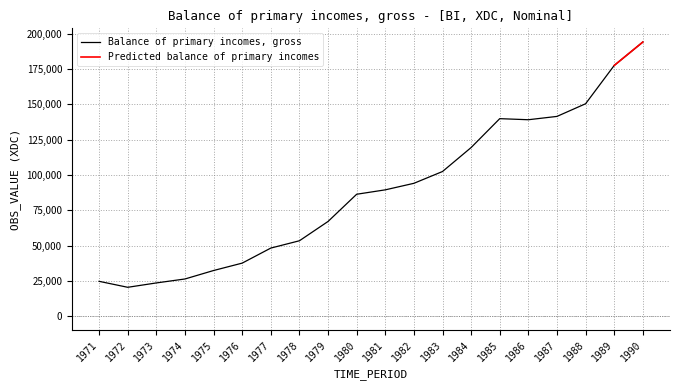

Where does the data first go above 89541?

1982